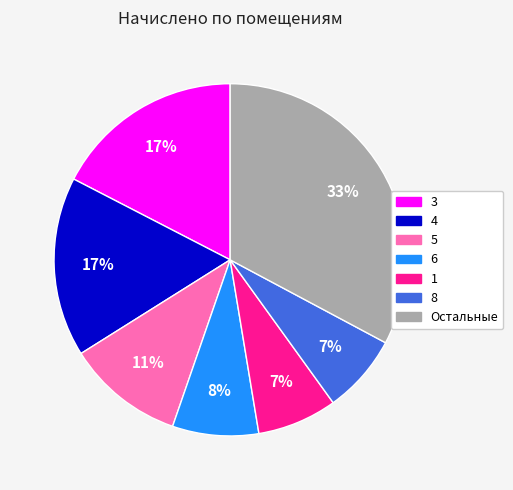

Approximately how many times larger is the value at 8 compared to 1?

1.0